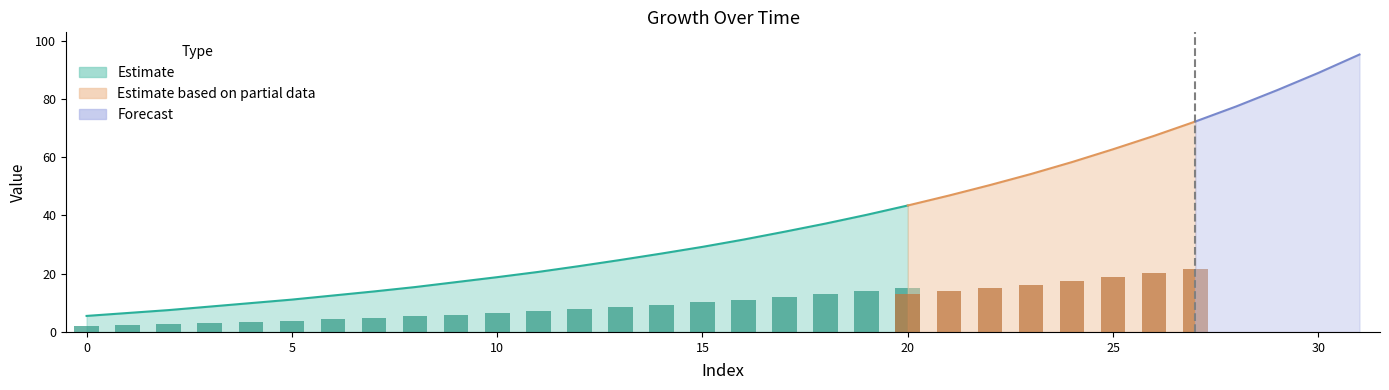

Rank the categories by value from lowest to highest.

0, 1, 2, 3, 4, 5, 6, 7, 8, 9, 10, 11, 12, 13, 14, 15, 16, 17, 18, 19, 20, 21, 22, 23, 24, 25, 26, 27, 28, 29, 30, 31